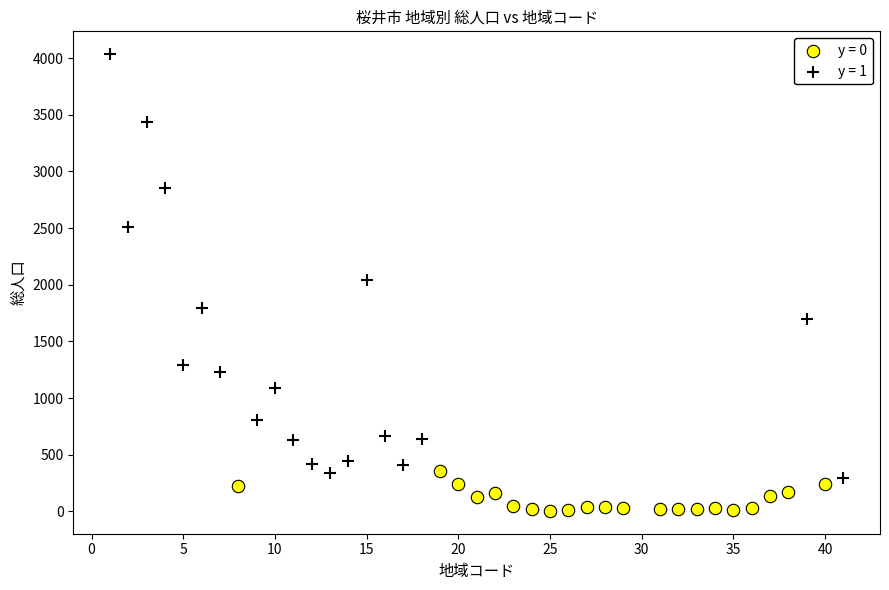

Which series reaches the maximum Y coordinate?

y = 1